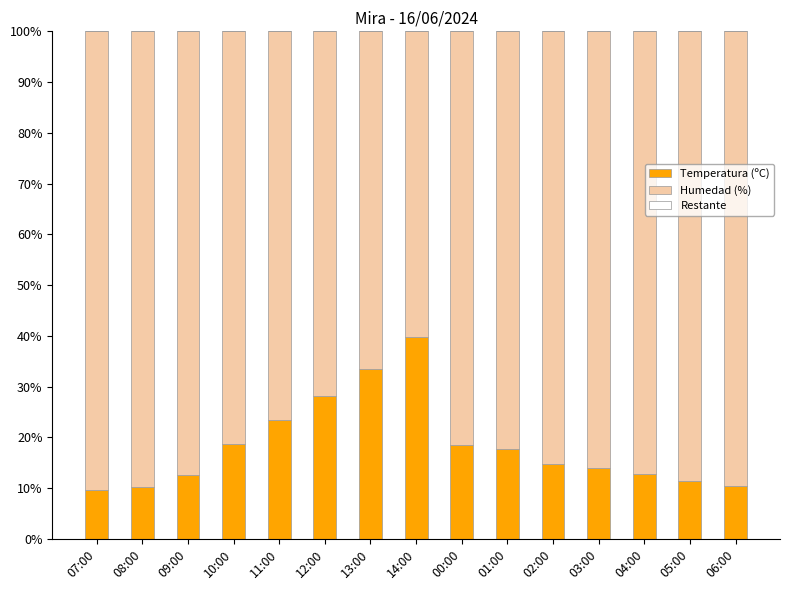

Is it true that Temperatura (ºC) equals 4.8 at 03:00?

False